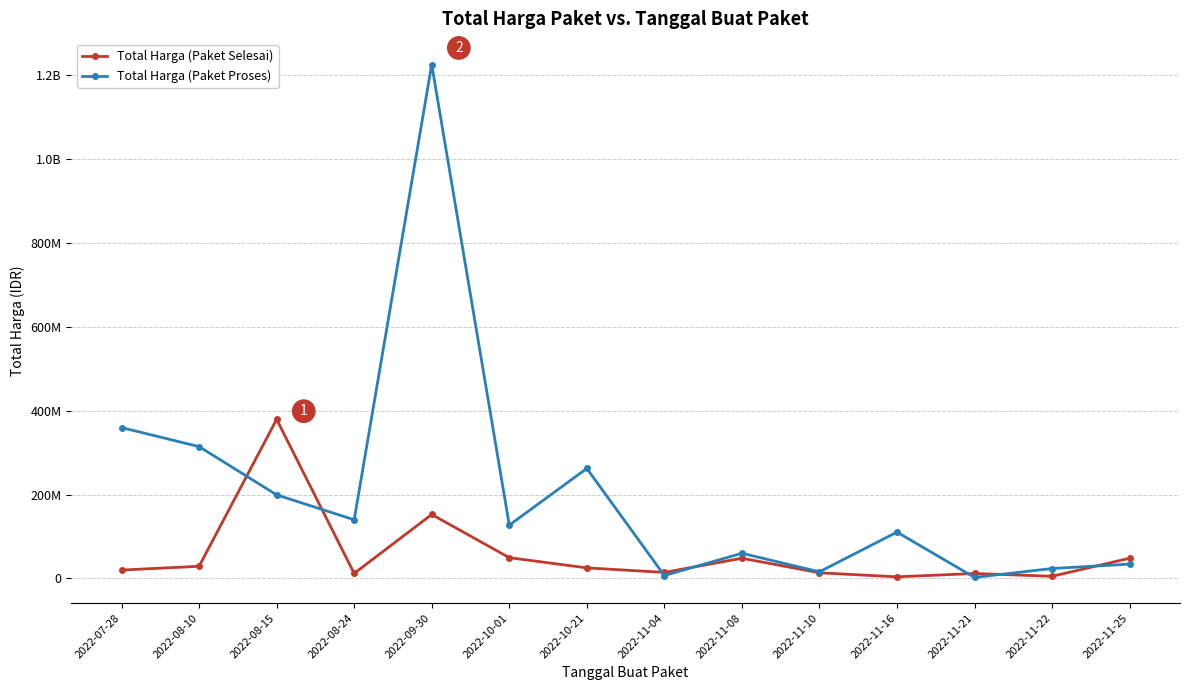

Which category has the highest value in the Total Harga (Paket Proses) series?

2022-09-30